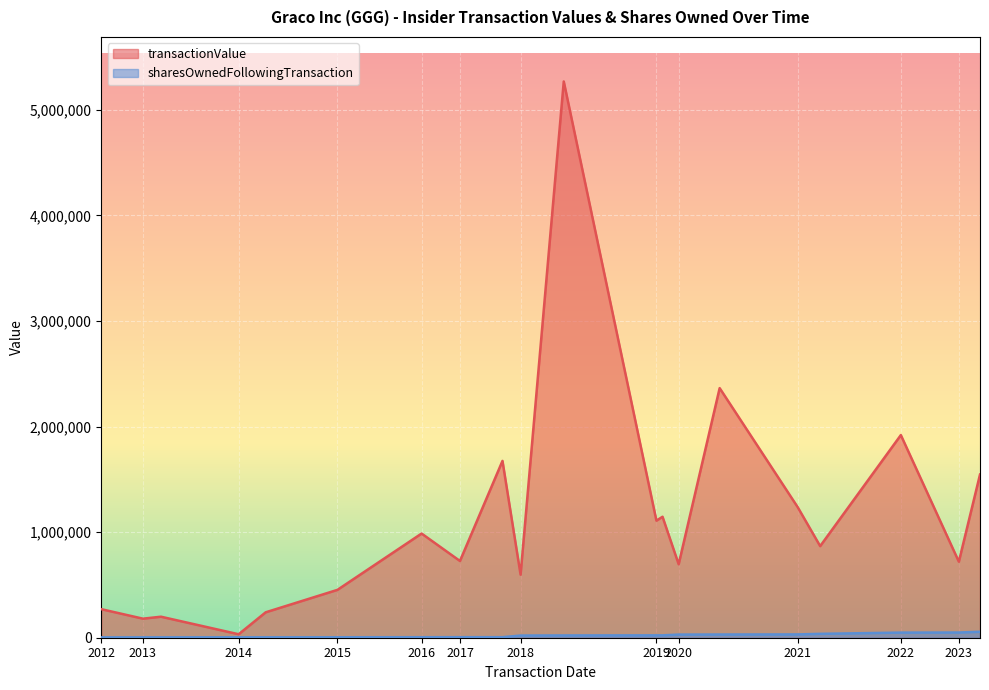

True or false: sharesOwnedFollowingTransaction has more than 1 interior local peaks.

False